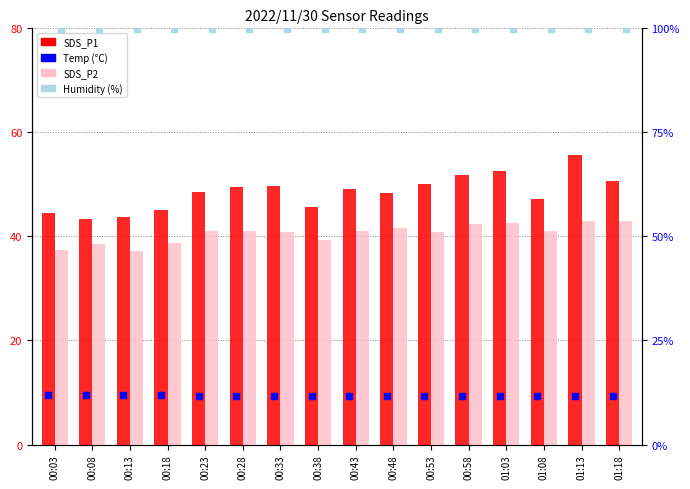

Is the value of SDS_P1 at 00:13 greater than the value of Humidity at 01:03?

No